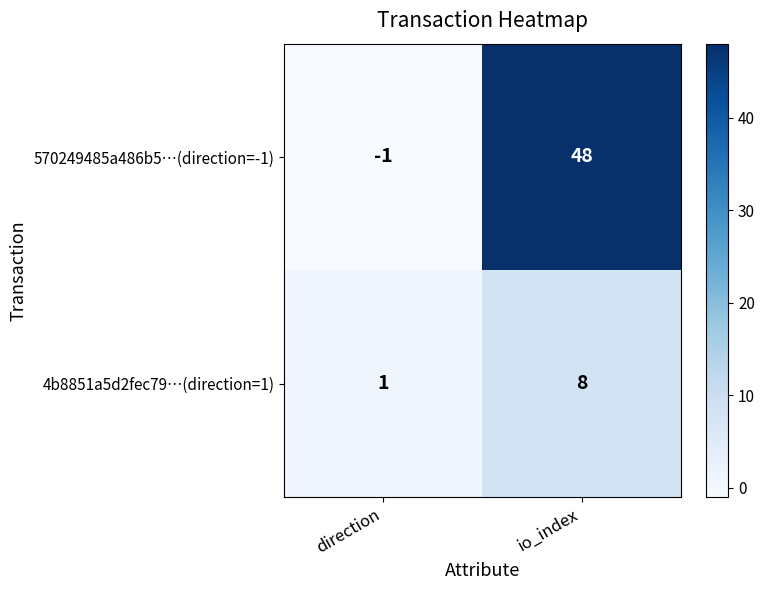

At io_index, list the series in order from largest to smallest.

570249485a486b5…(direction=-1), 4b8851a5d2fec79…(direction=1)